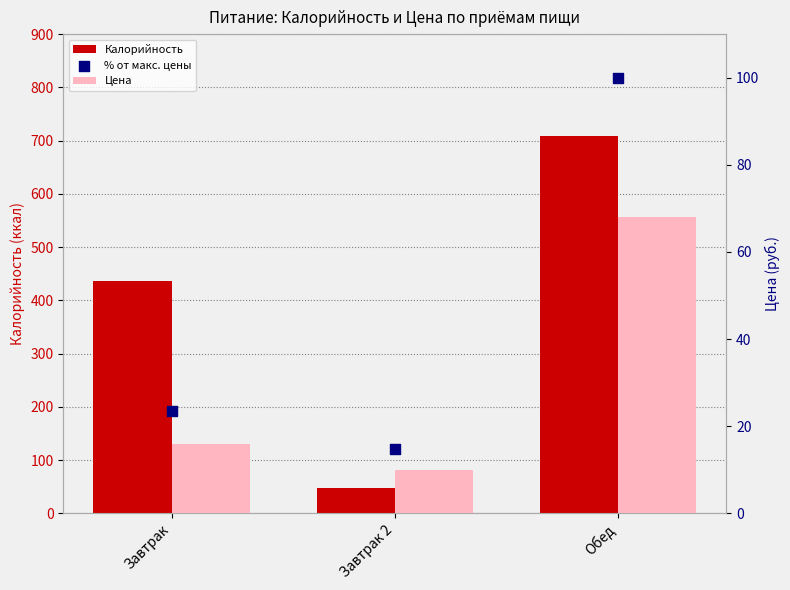

Which series has the largest total across all categories?

Калорийность